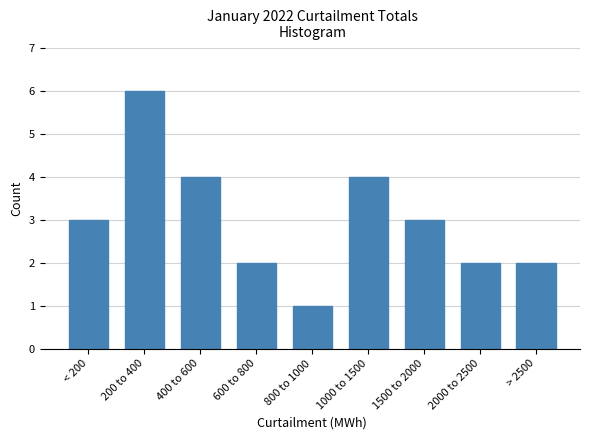

Reading left to right, what are all the values shown in this chart?

3	6	4	2	1	4	3	2	2